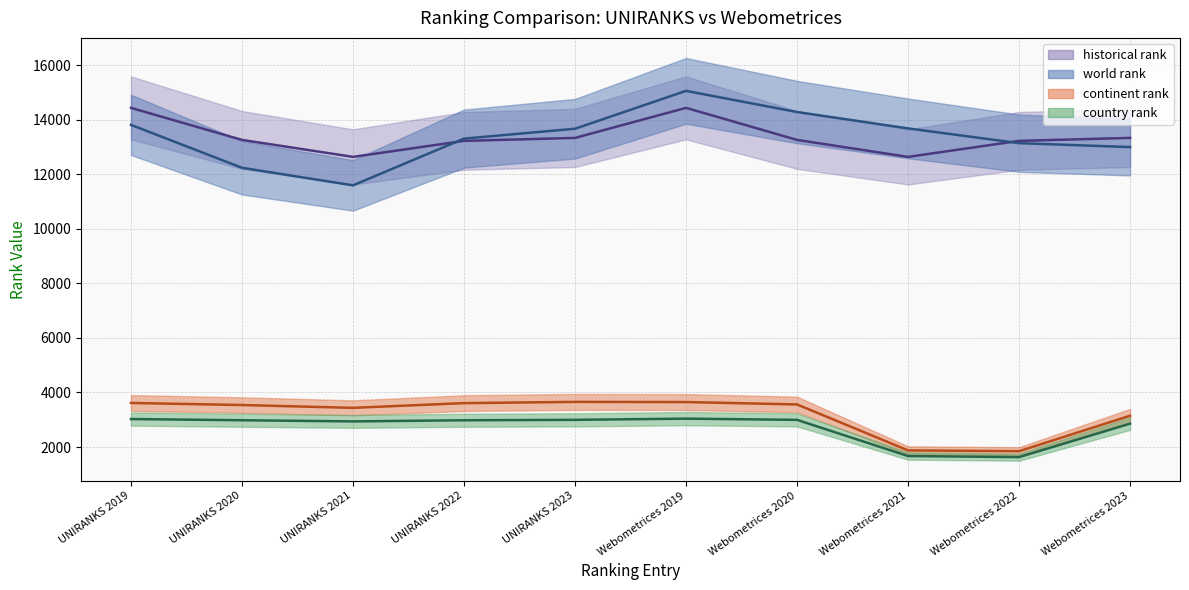

Reading right to left, what are all the values shown in this chart?

world rank: Webometrices 2023=13003.0	Webometrices 2022=13147.0	Webometrices 2021=13688.0	Webometrices 2020=14289.0	Webometrices 2019=15065.0	UNIRANKS 2023=13676.0	UNIRANKS 2022=13314.0	UNIRANKS 2021=11599.0	UNIRANKS 2020=12243.0	UNIRANKS 2019=13818.0
continent rank: Webometrices 2023=3147.0	Webometrices 2022=1846.0	Webometrices 2021=1876.0	Webometrices 2020=3562.0	Webometrices 2019=3649.0	UNIRANKS 2023=3655.0	UNIRANKS 2022=3610.0	UNIRANKS 2021=3437.0	UNIRANKS 2020=3540.0	UNIRANKS 2019=3616.0
country rank: Webometrices 2023=2857.0	Webometrices 2022=1629.0	Webometrices 2021=1669.0	Webometrices 2020=2996.0	Webometrices 2019=3041.0	UNIRANKS 2023=2997.0	UNIRANKS 2022=2981.0	UNIRANKS 2021=2940.0	UNIRANKS 2020=2982.0	UNIRANKS 2019=3026.0
historical rank: Webometrices 2023=13339.5	Webometrices 2022=13230.5	Webometrices 2021=12643.5	Webometrices 2020=13266.0	Webometrices 2019=14441.5	UNIRANKS 2023=13339.5	UNIRANKS 2022=13230.5	UNIRANKS 2021=12643.5	UNIRANKS 2020=13266.0	UNIRANKS 2019=14441.5